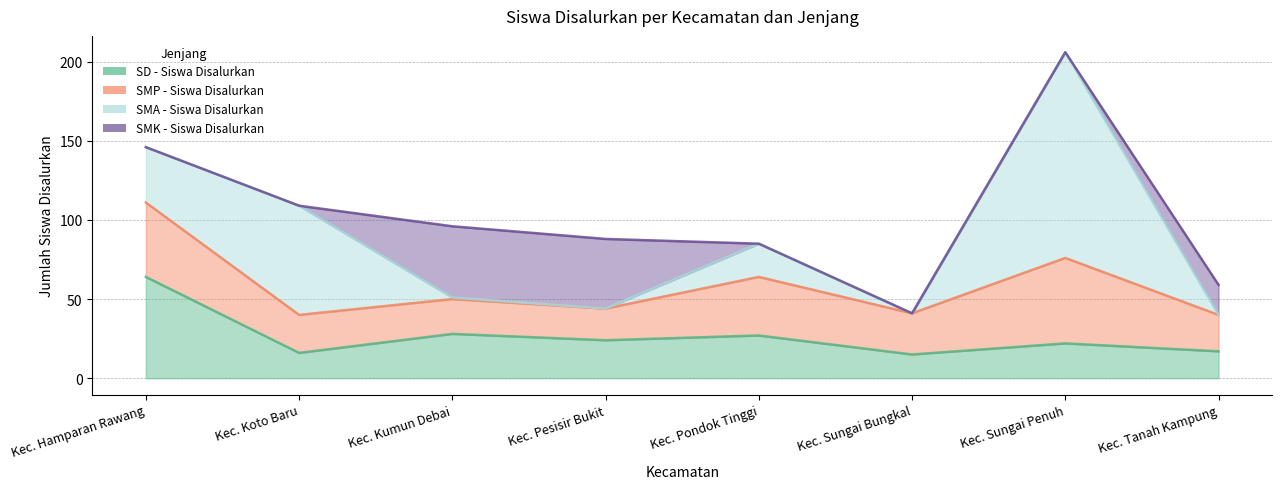

How many series are shown in this chart?

4